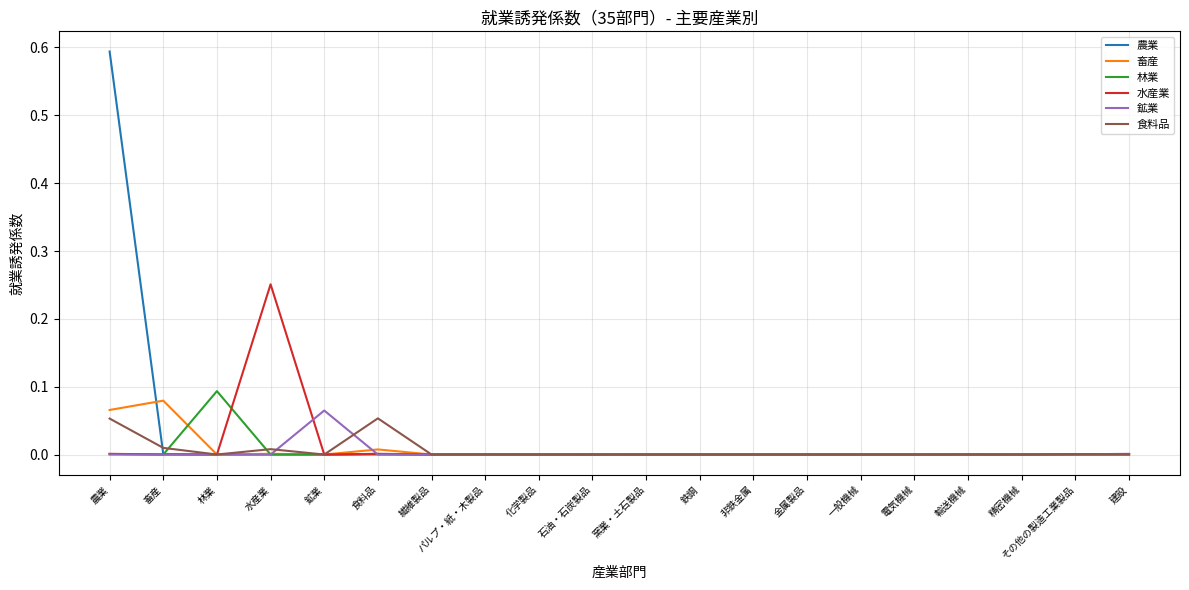

Rank the series by their maximum value, from highest to lowest.

農業, 水産業, 林業, 畜産, 鉱業, 食料品